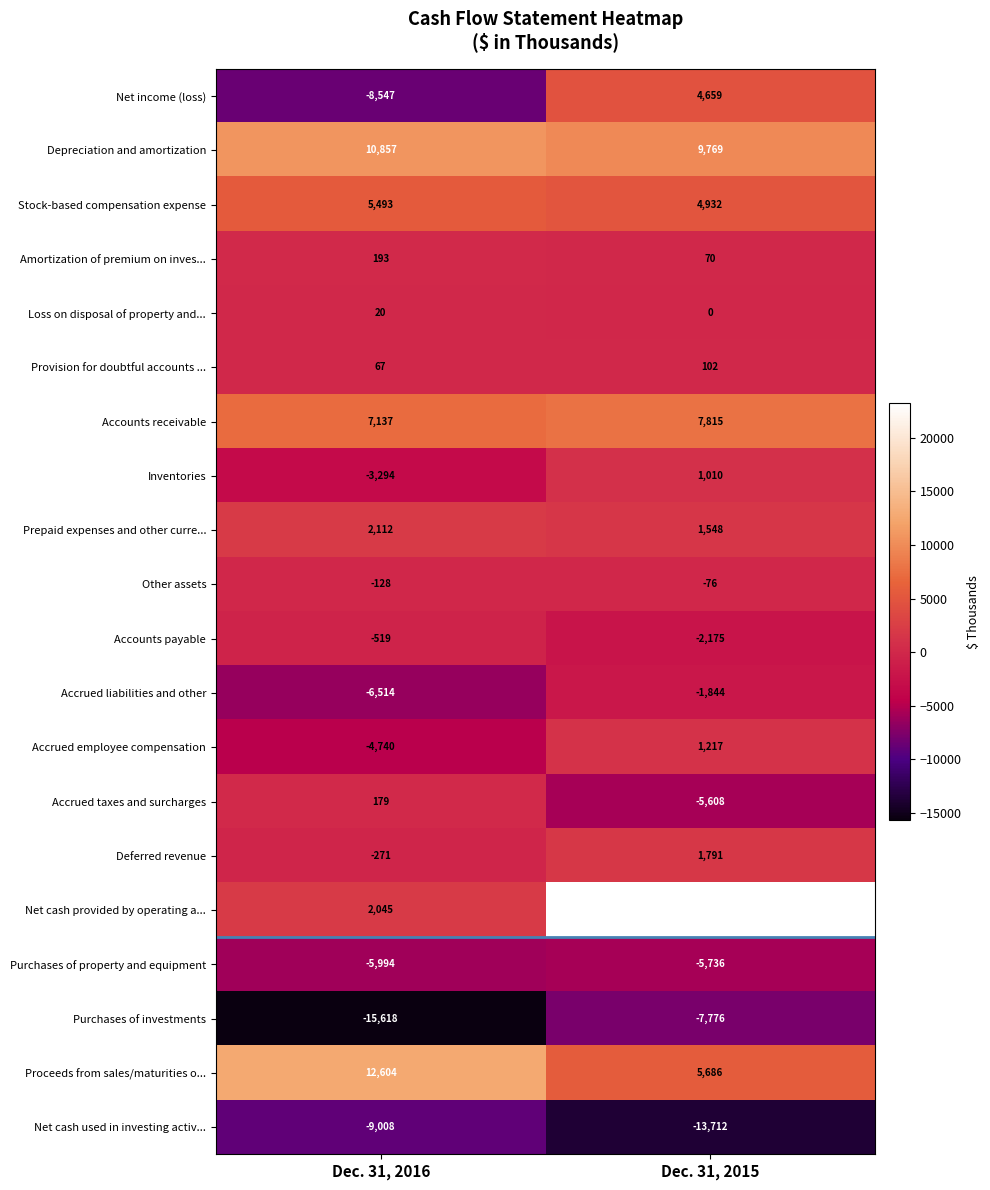

Which series has the largest range (max minus min)?

Net cash provided by operating a...